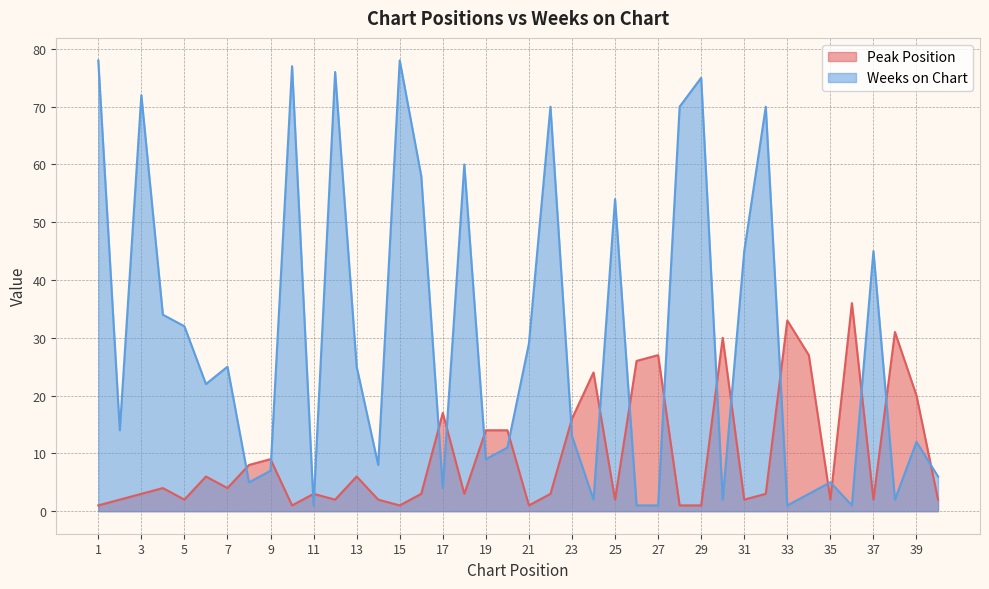

True or false: Weeks on Chart has a value of 78 at 15.

True